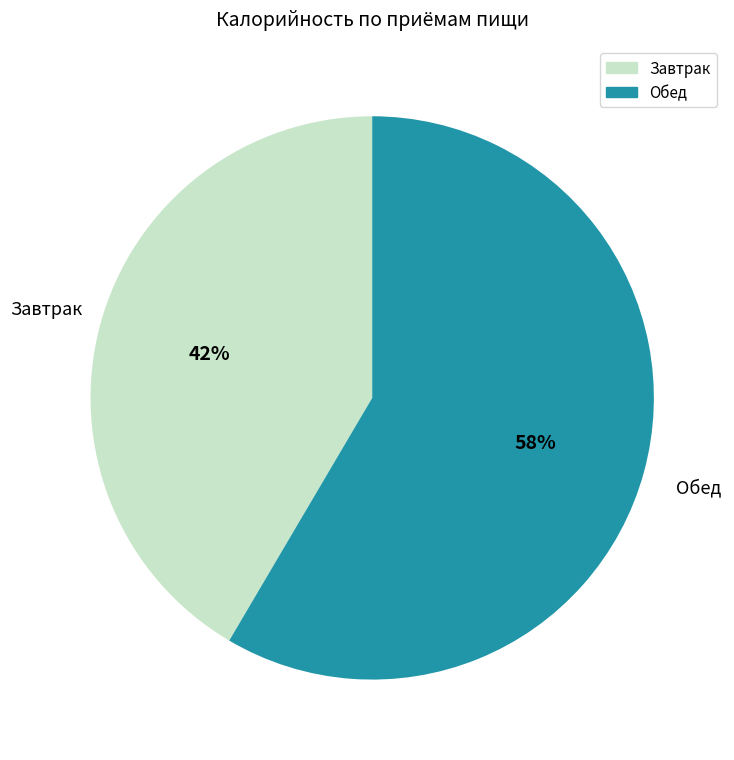

Does any single category account for the majority?

Yes